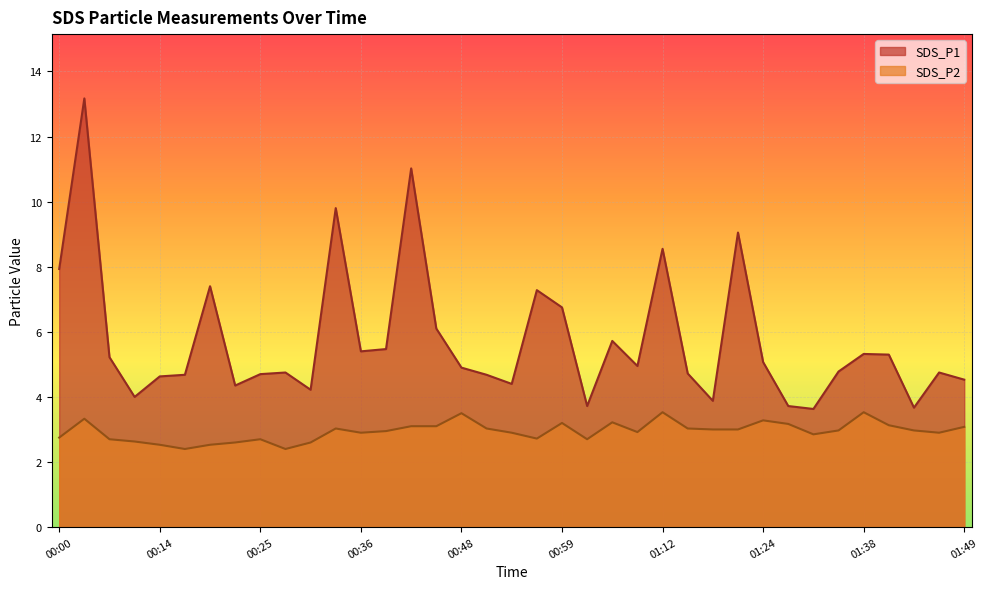

True or false: SDS_P2 has a value of 4.2 at 00:56.

False